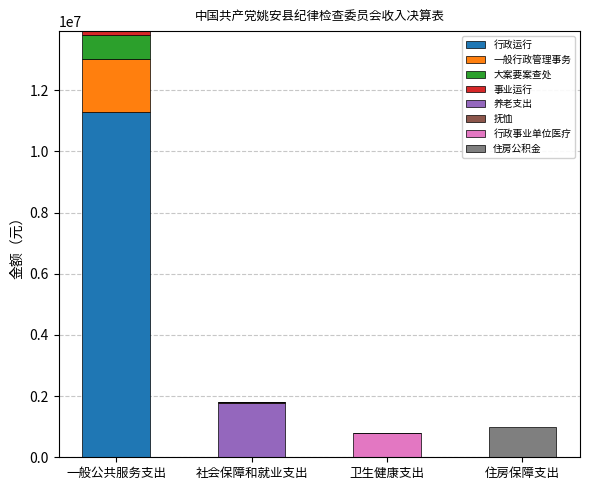

At which category is the sum across all series the highest?

一般公共服务支出